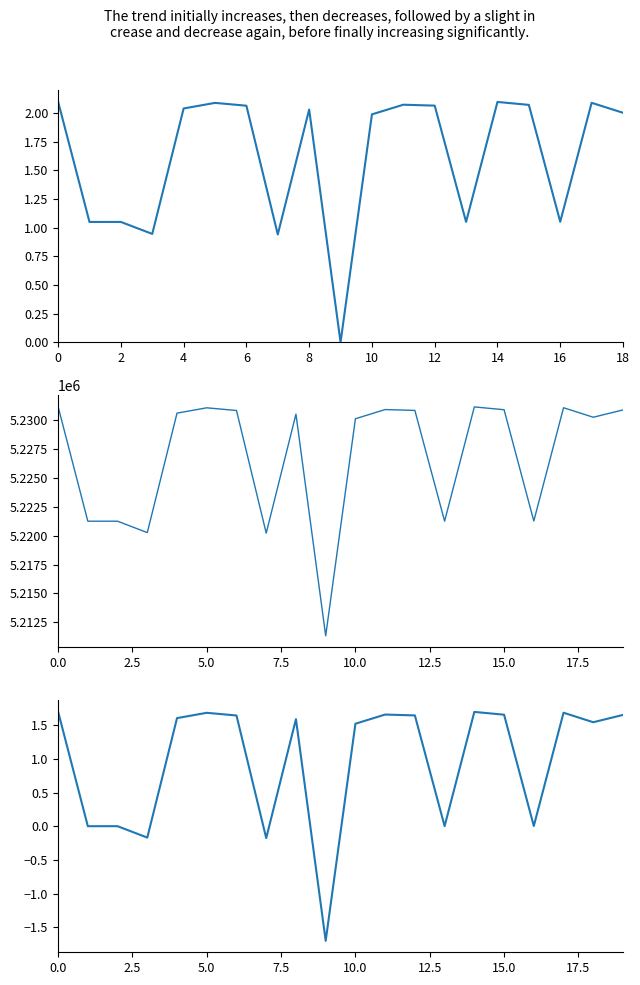

Reading left to right, list all the values displayed in this chart.

Seat No.: 2.1	1.1	1.1	0.9	2.0	2.1	2.1	0.9	2.0	0.0	2.0	2.1	2.1	1.1	2.1	2.1	1.1	2.1	2.0	2.1
Code: 5231185.0	5221258.0	5221259.0	5220271.0	5230623.0	5231084.0	5230851.0	5220228.0	5230534.0	5211326.0	5230137.0	5230933.0	5230858.0	5221262.0	5231161.0	5230919.0	5221276.0	5231091.0	5230267.0	5230901.0
Code (normalized): 1.7	0.0	0.0	-0.2	1.6	1.7	1.6	-0.2	1.6	-1.7	1.5	1.7	1.6	0.0	1.7	1.7	0.0	1.7	1.5	1.7